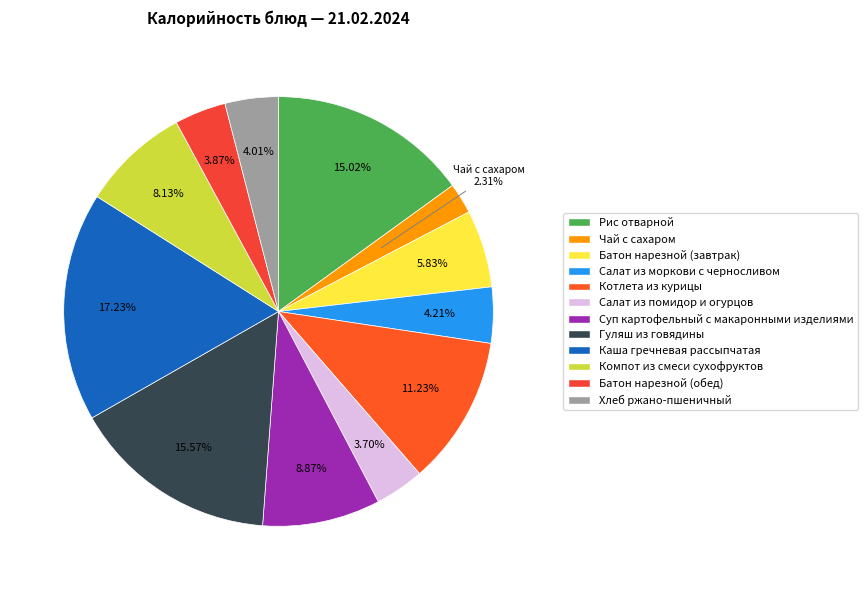

True or false: Салат из моркови с черносливом accounts for 19% of the total.

False